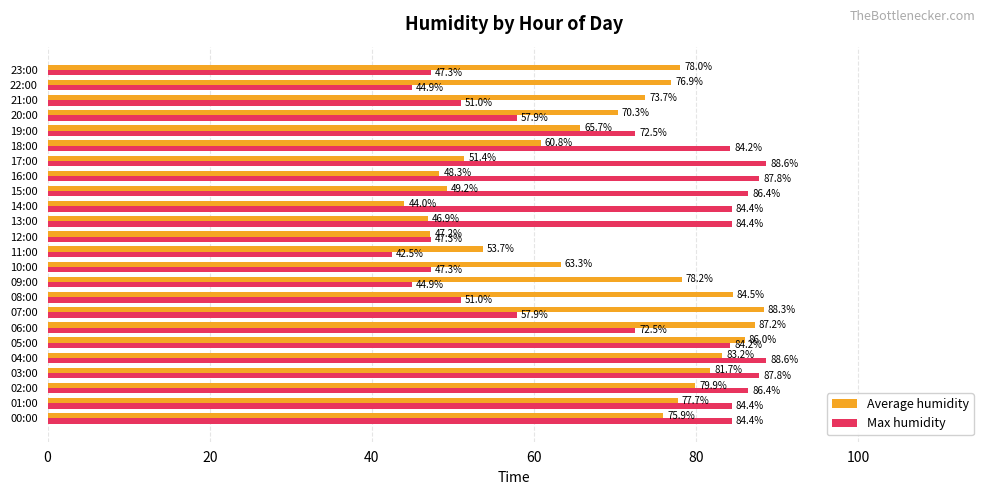

What is the maximum value for Average humidity?

88.3